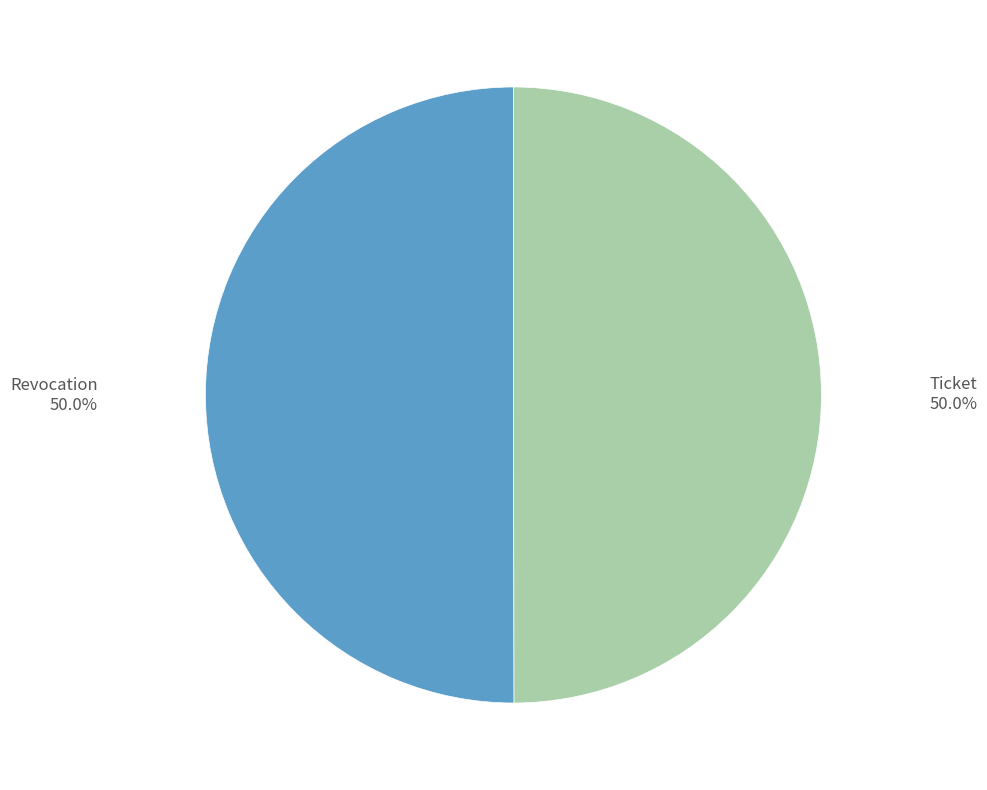

To the nearest percent, what is the average slice percentage?

50%